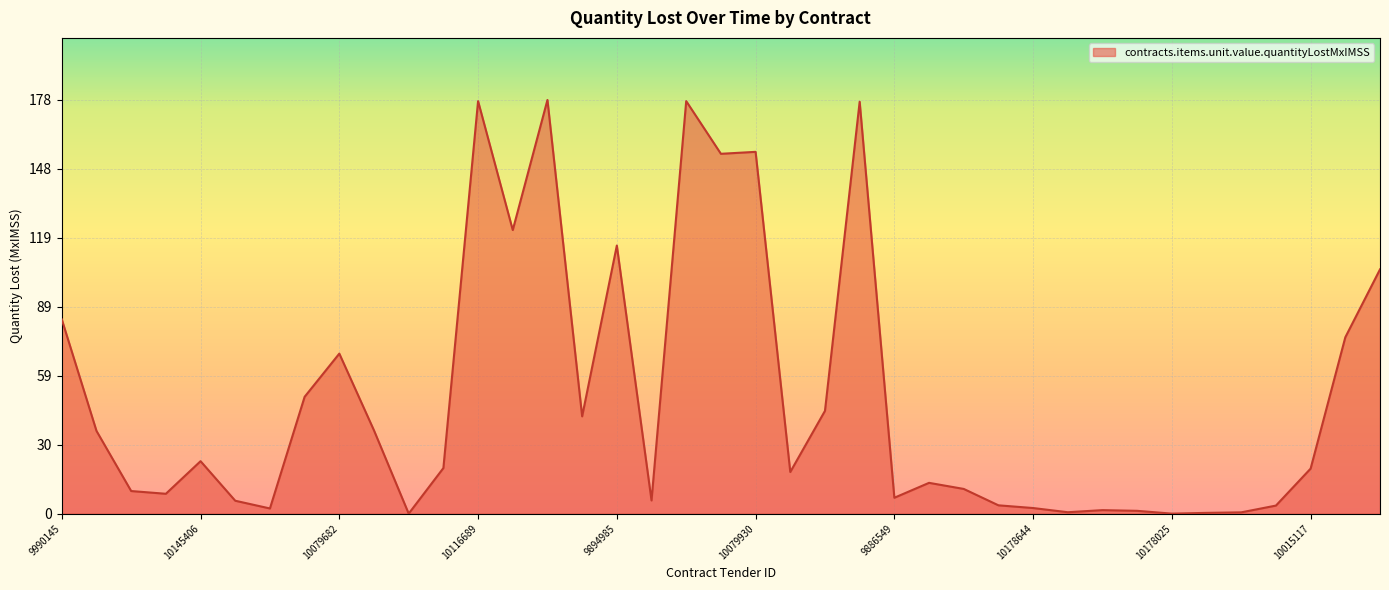

What is the maximum value shown in the chart?

177.8